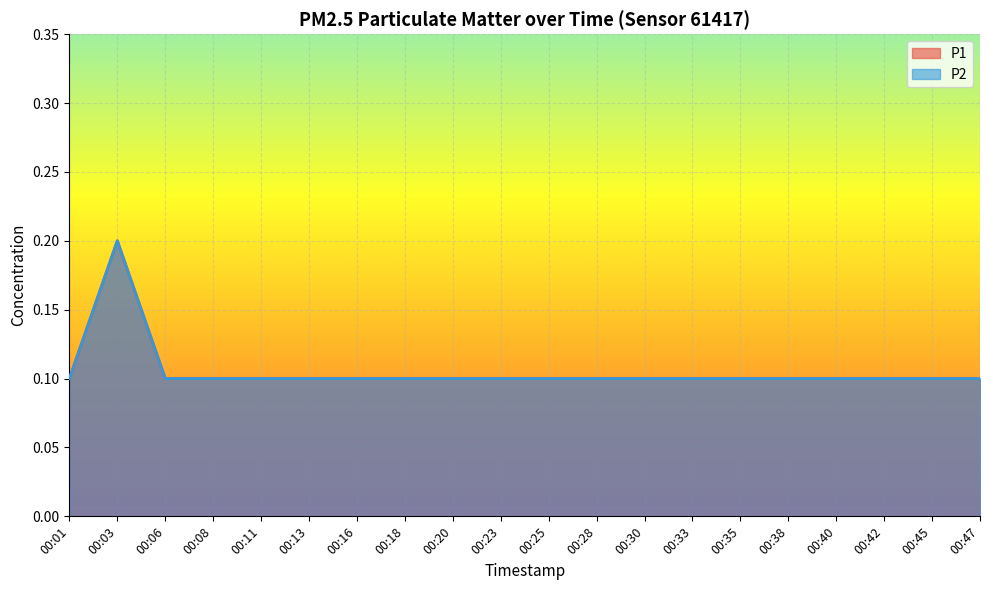

True or false: P1 and P2 cross at least once.

False